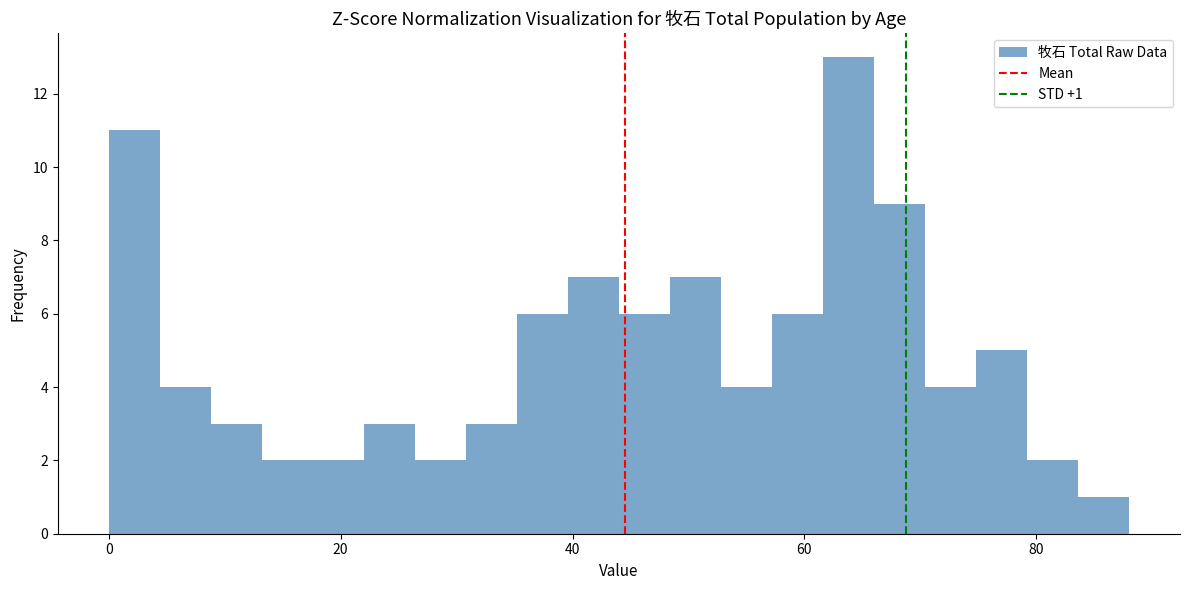

Read against the x-axis, roughly where is the centre of the tallest bar?

64